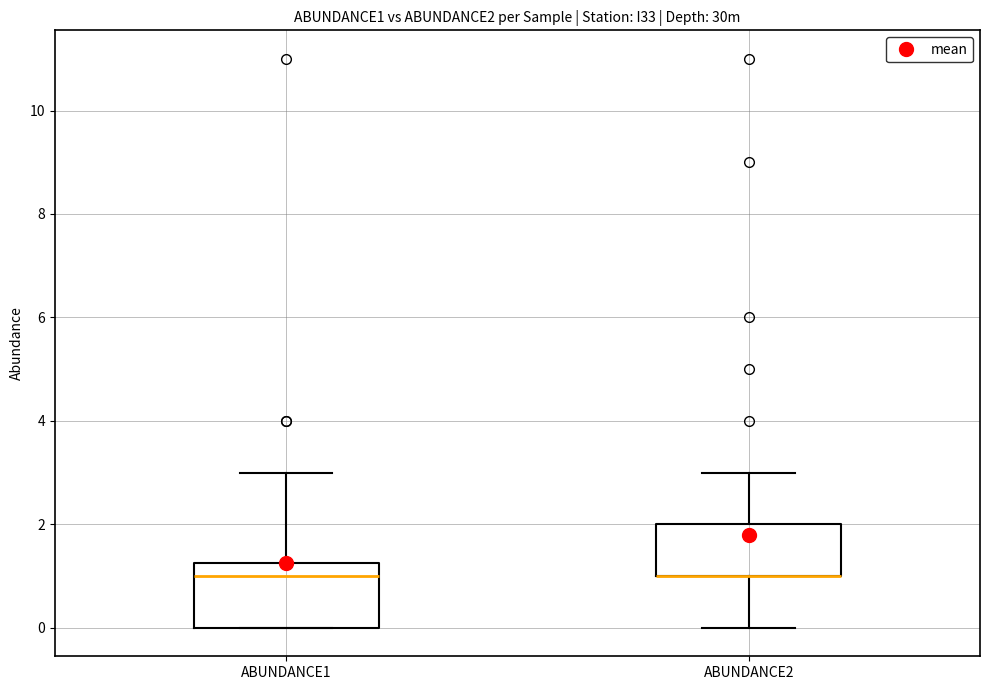

Where does the upper whisker of the box for ABUNDANCE2 end on the y-axis? The values are not printed on the chart, so give them approximately, as read against the axis.

3.0